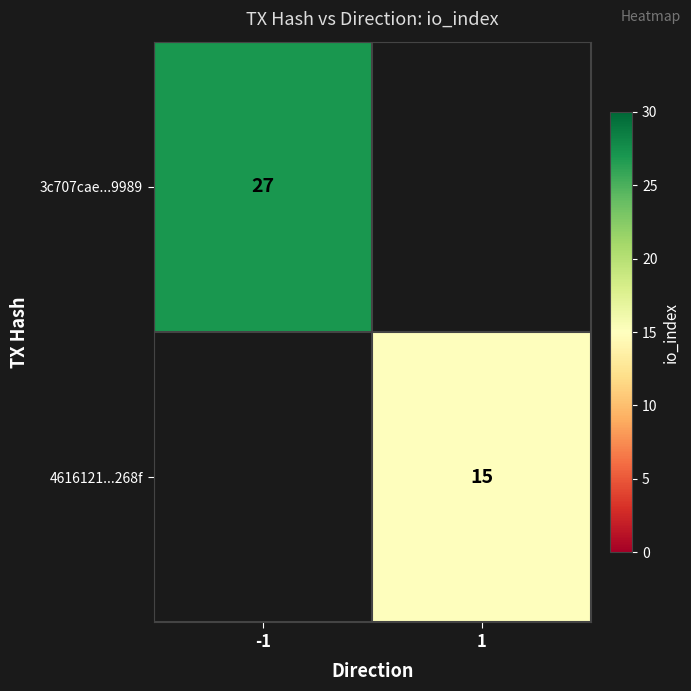

Which label corresponds to the largest value in the chart?

-1